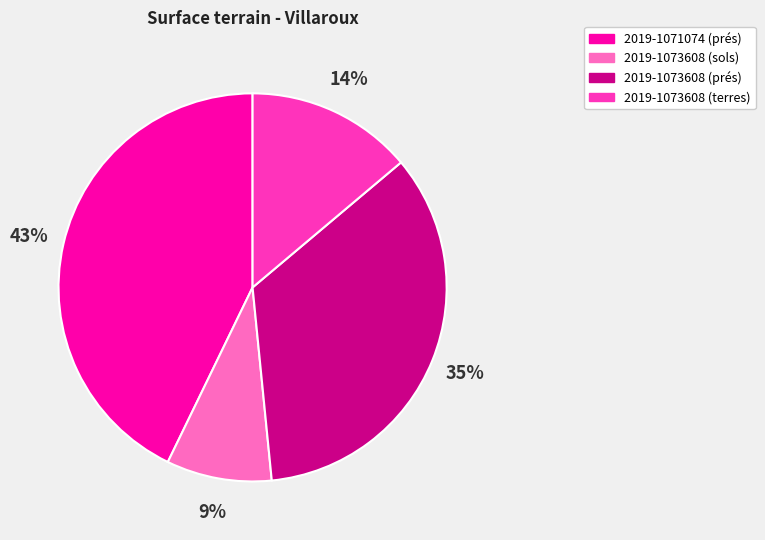

Approximately how many times larger is the value at 2019-1073608 (sols) compared to 2019-1073608 (prés)?

0.3